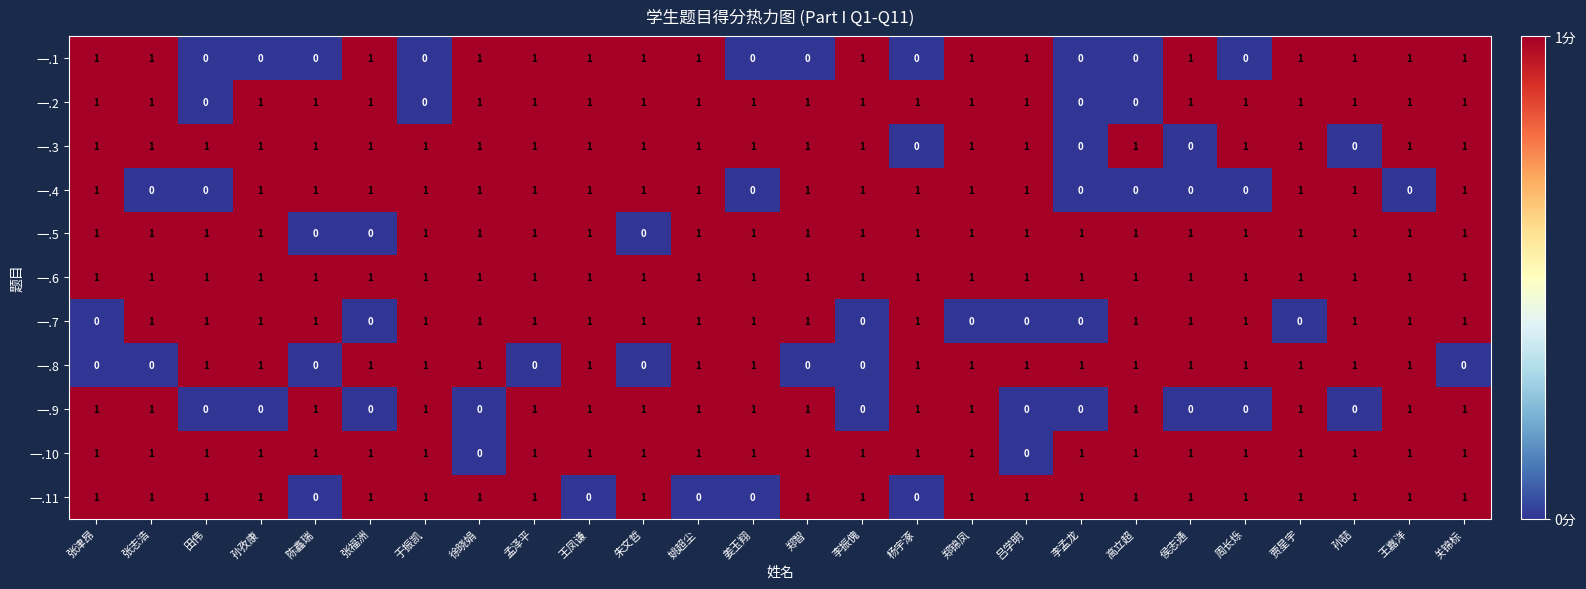

How many data points does each series have?

26